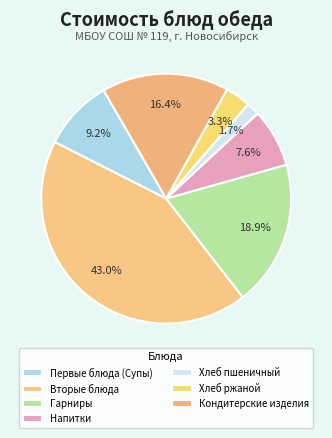

Is there a majority slice in this chart?

No